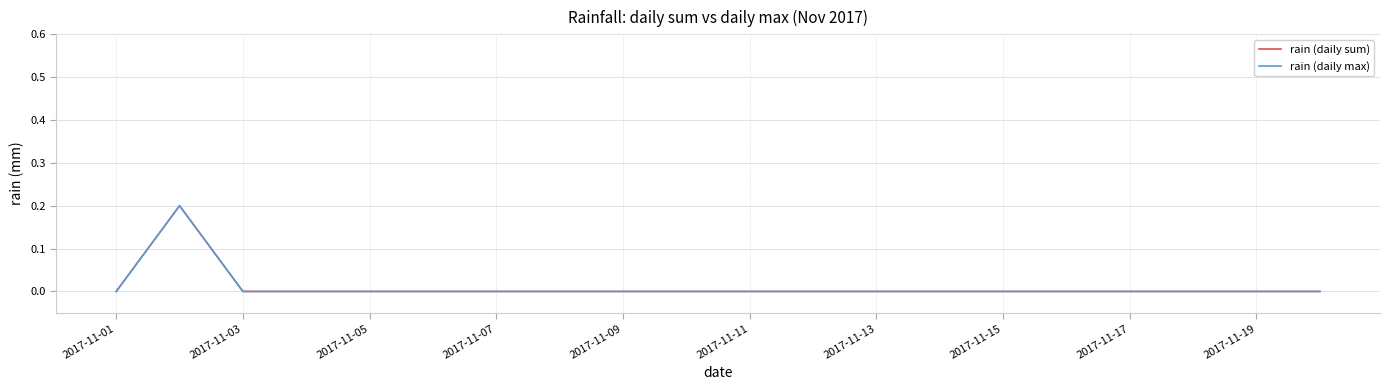

At how many categories does at least one series exceed 0?

1